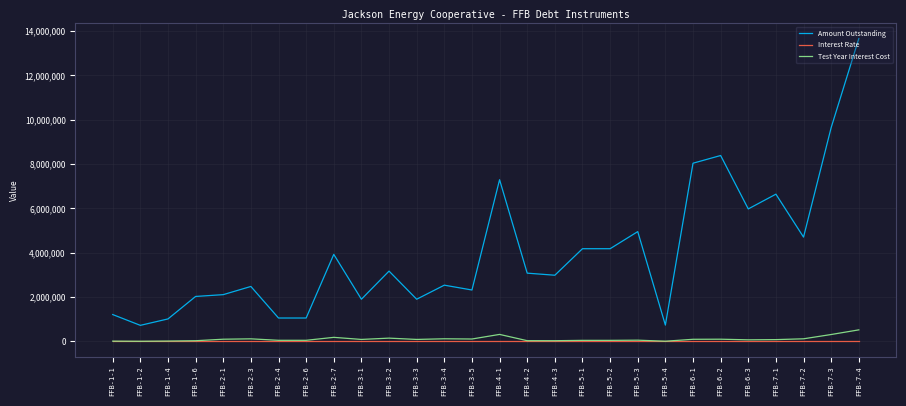

What is the sum of the Test Year Interest Cost values at FFB-7-2 and FFB-2-6?

165299.2